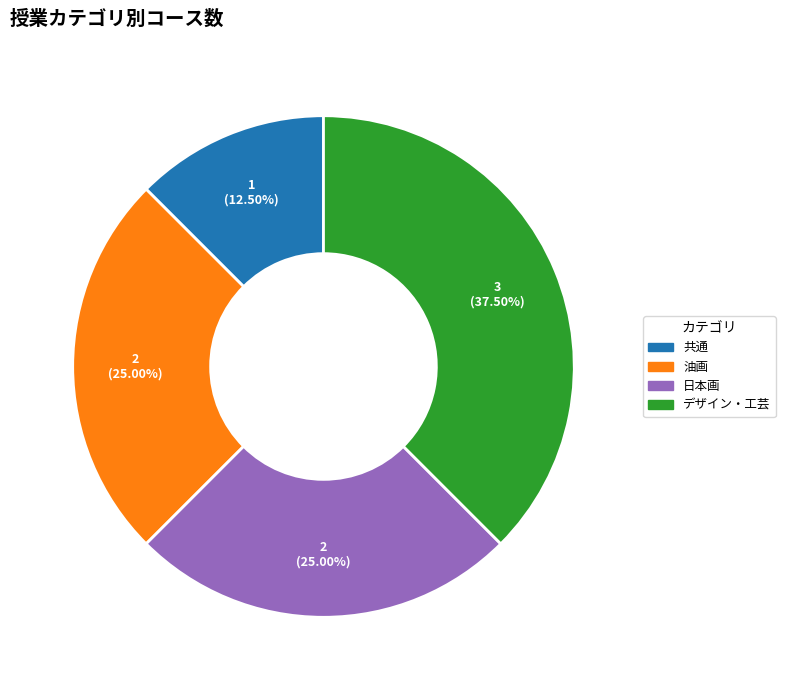

How many slices are in this pie chart?

4